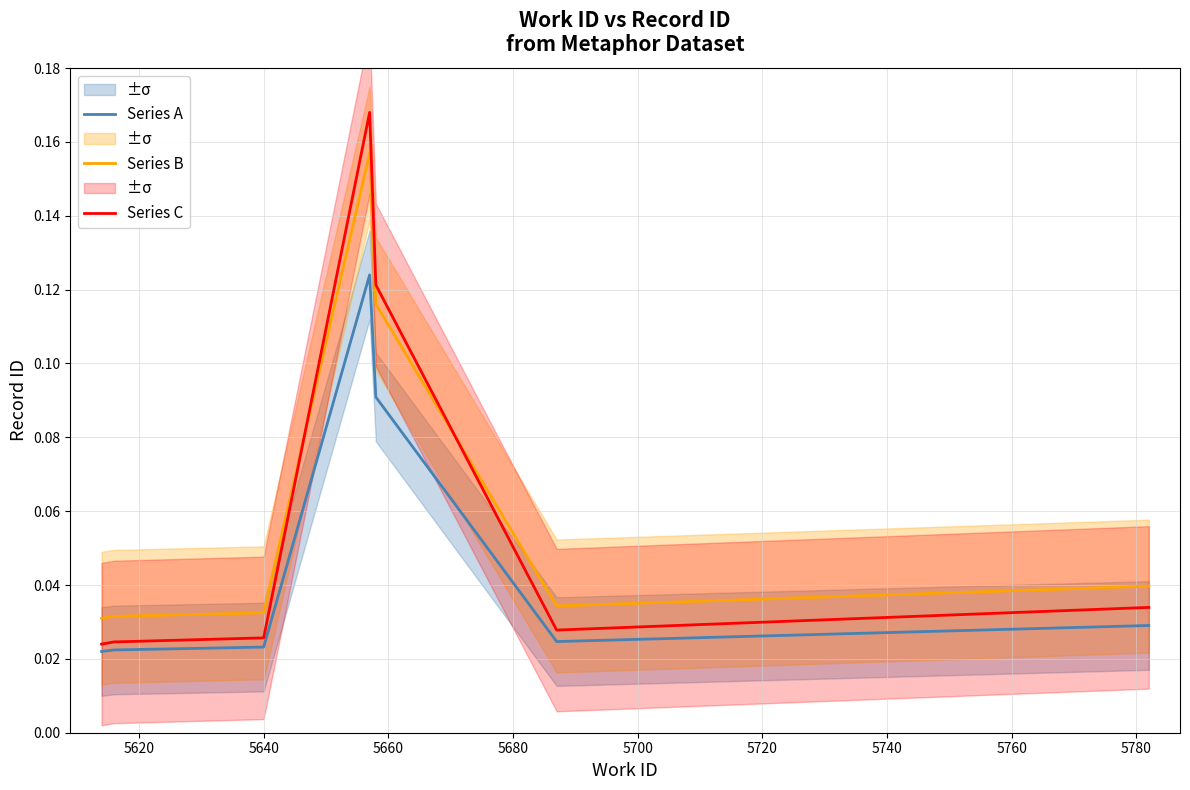

Which series ends up on top after the final intersection of Series C and Series B?

Series B